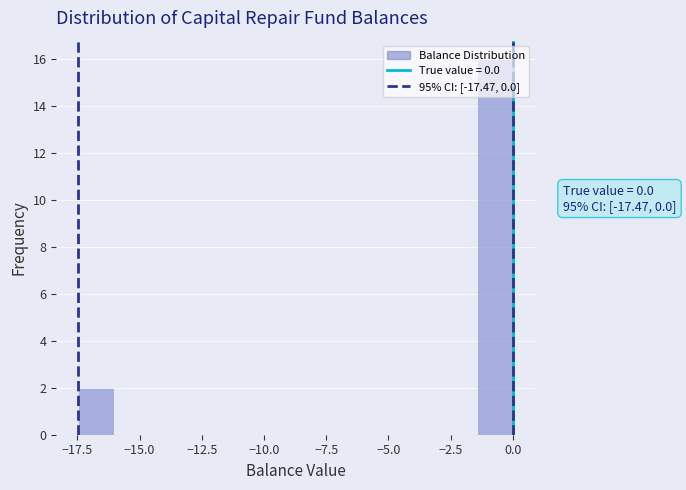

Around what value on the x-axis is the tallest bar? Give the approximate position of its centre, as read against the axis.

-0.5